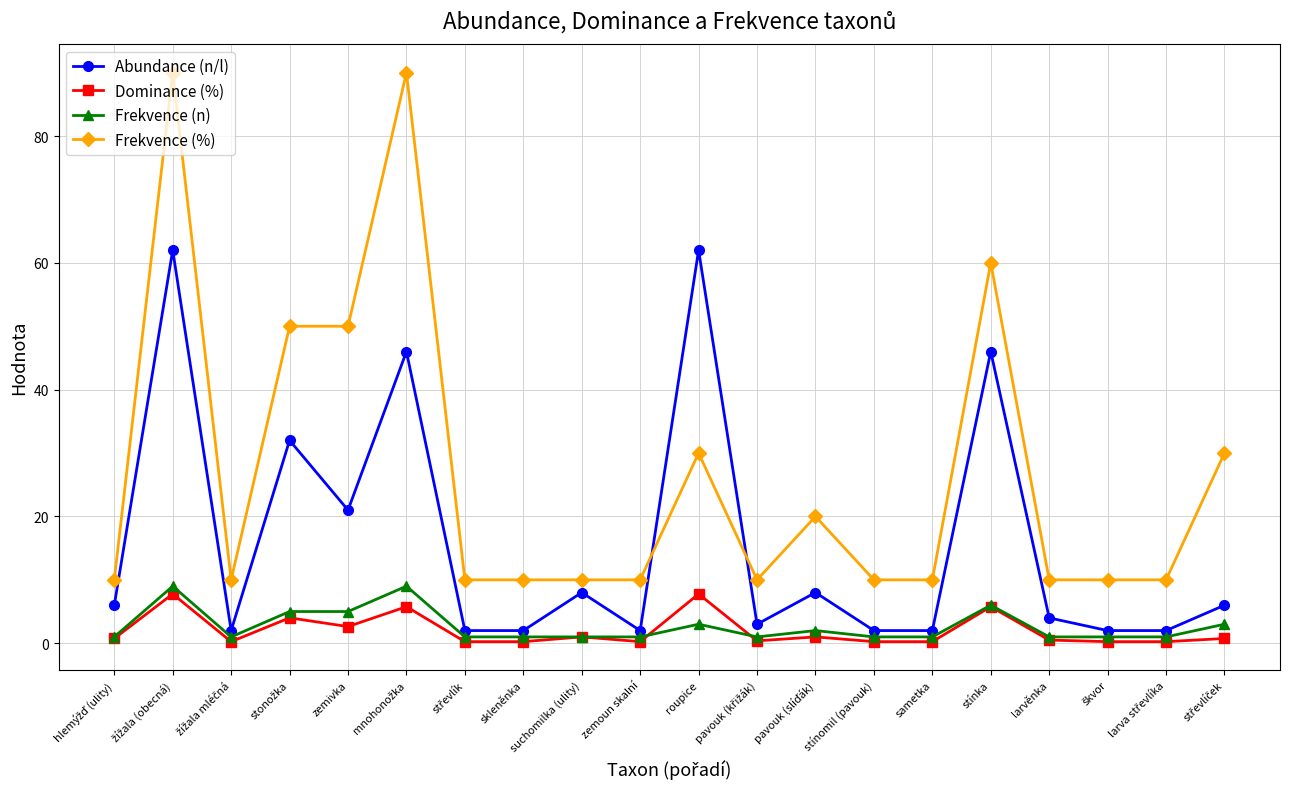

What is the value of the Dominance (%) point at the 3rd from the left?

0.3